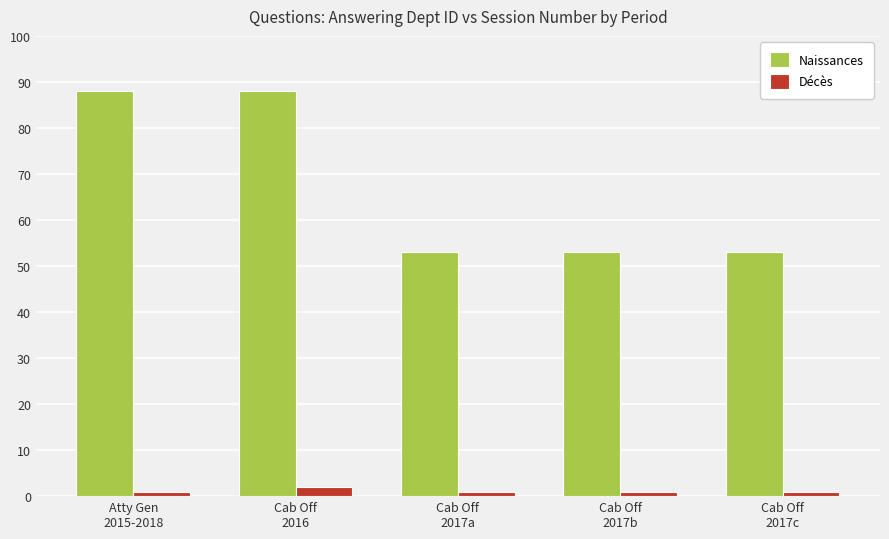

What is the maximum value shown in the chart?

88